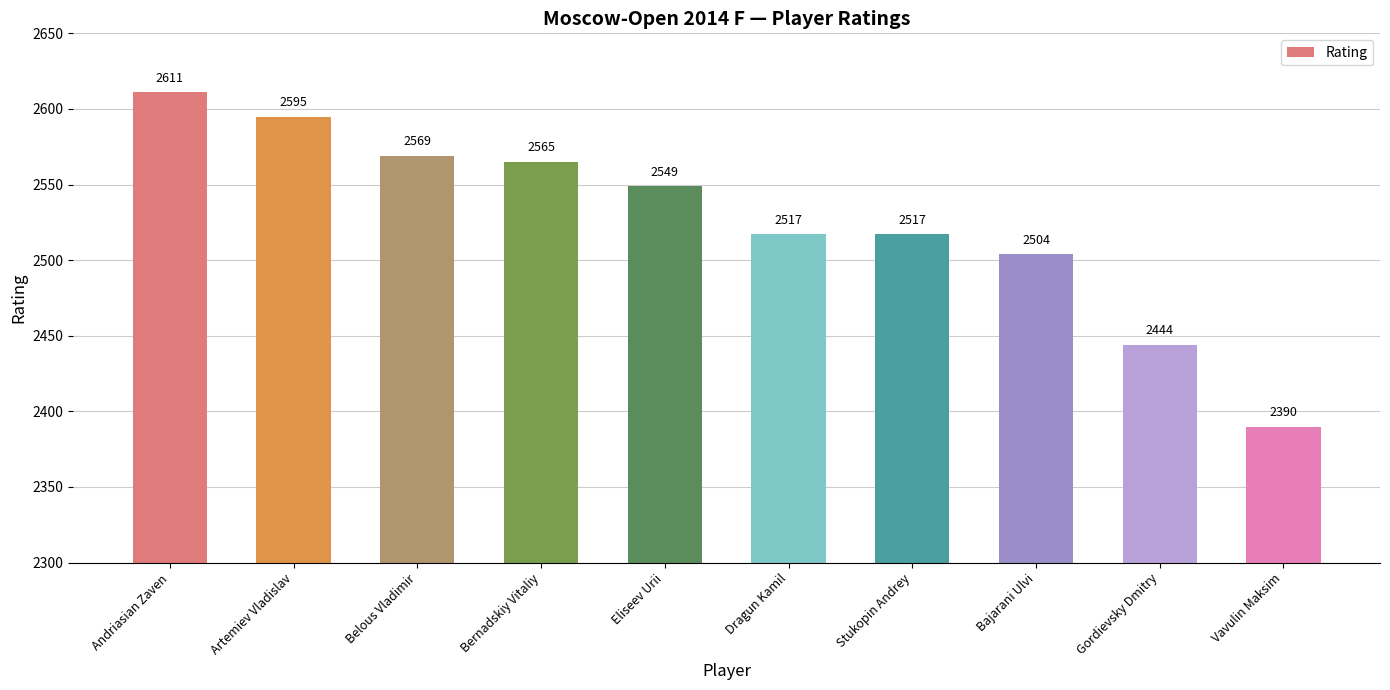

Which category has the lowest value across all series?

Vavulin Maksim